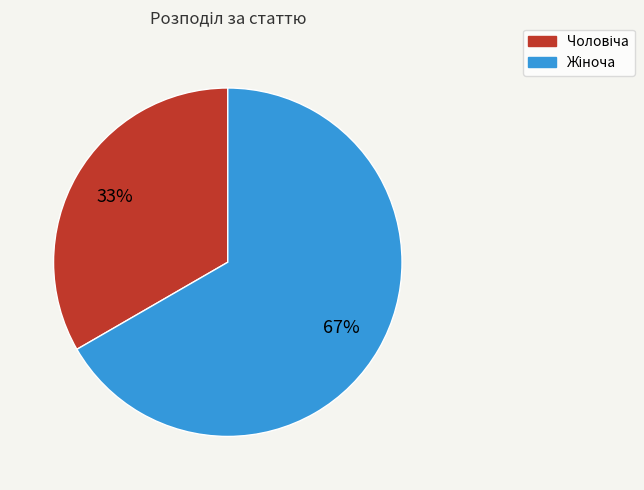

To the nearest percent, what is the average slice percentage?

50%